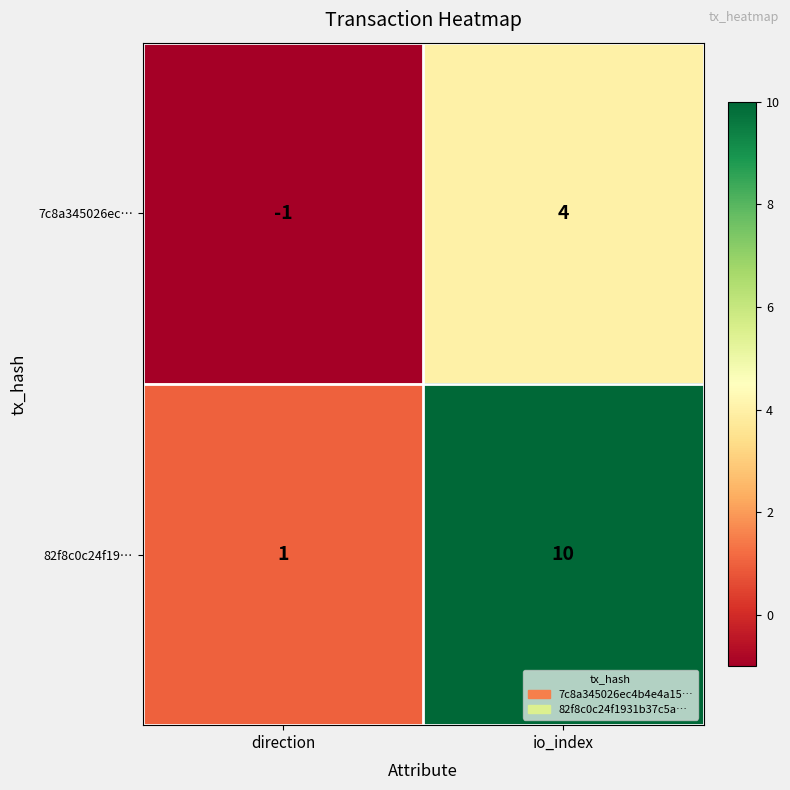

True or false: 82f8c0c24f19… has a value of 0 at direction.

False